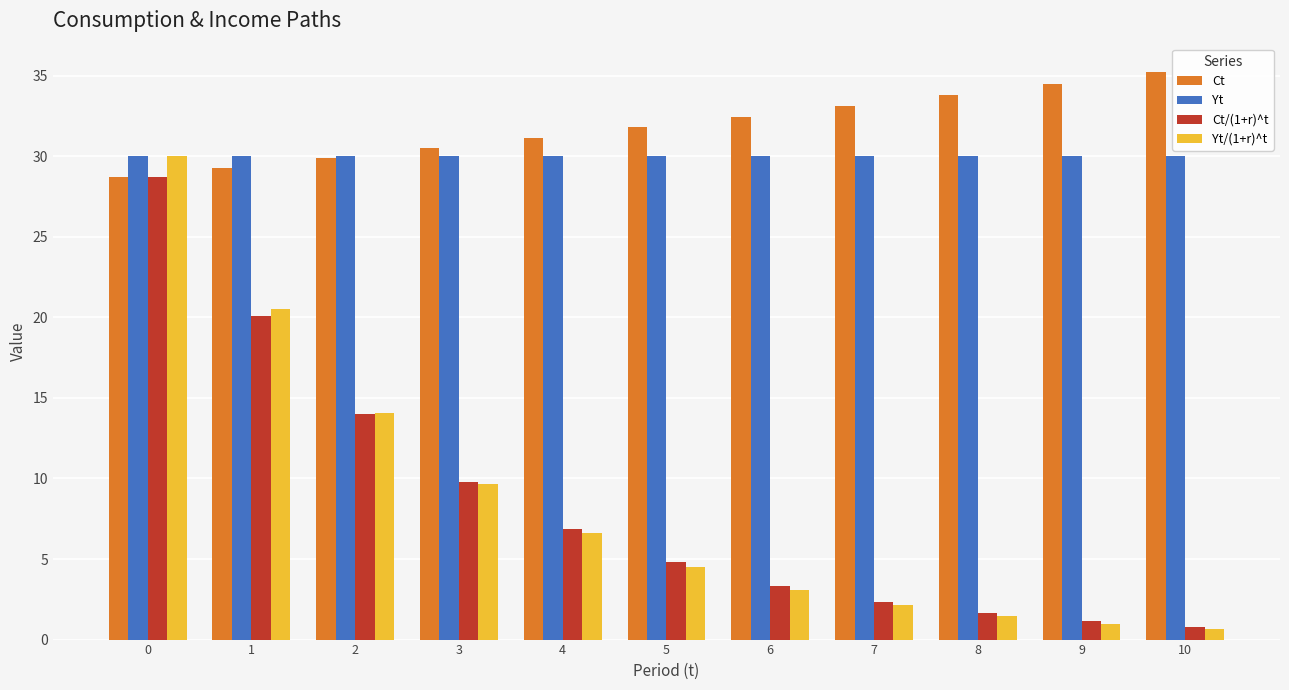

The Ct series shows 28.7 at 0. True or false?

True